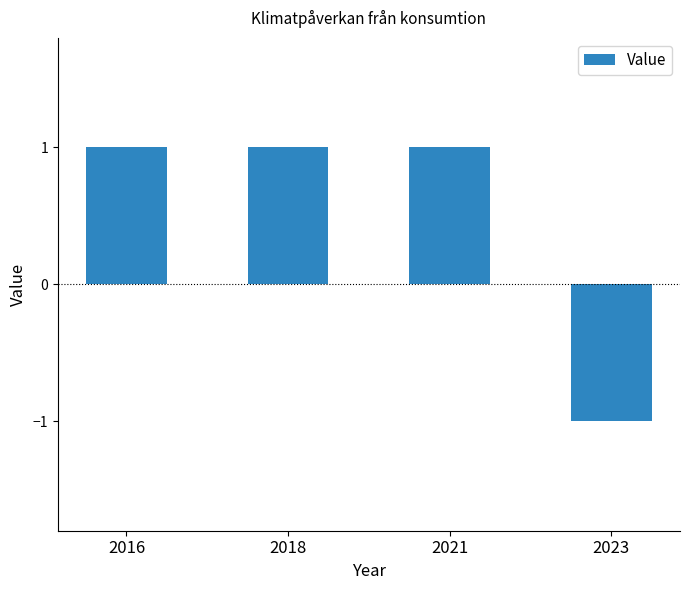

Reading right to left, what are all the values shown in this chart?

-1	1	1	1